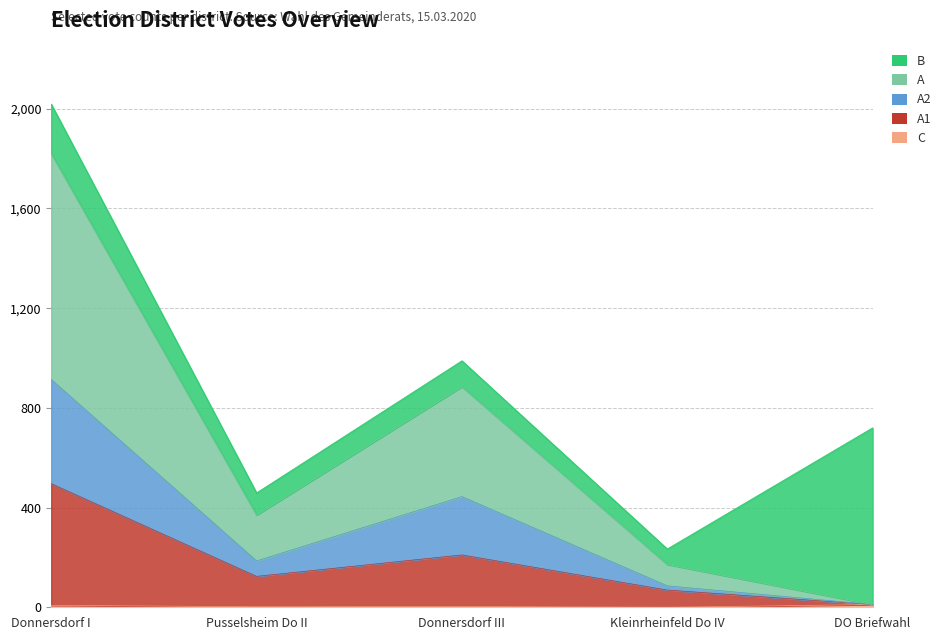

True or false: C and A2 intersect in this chart.

False